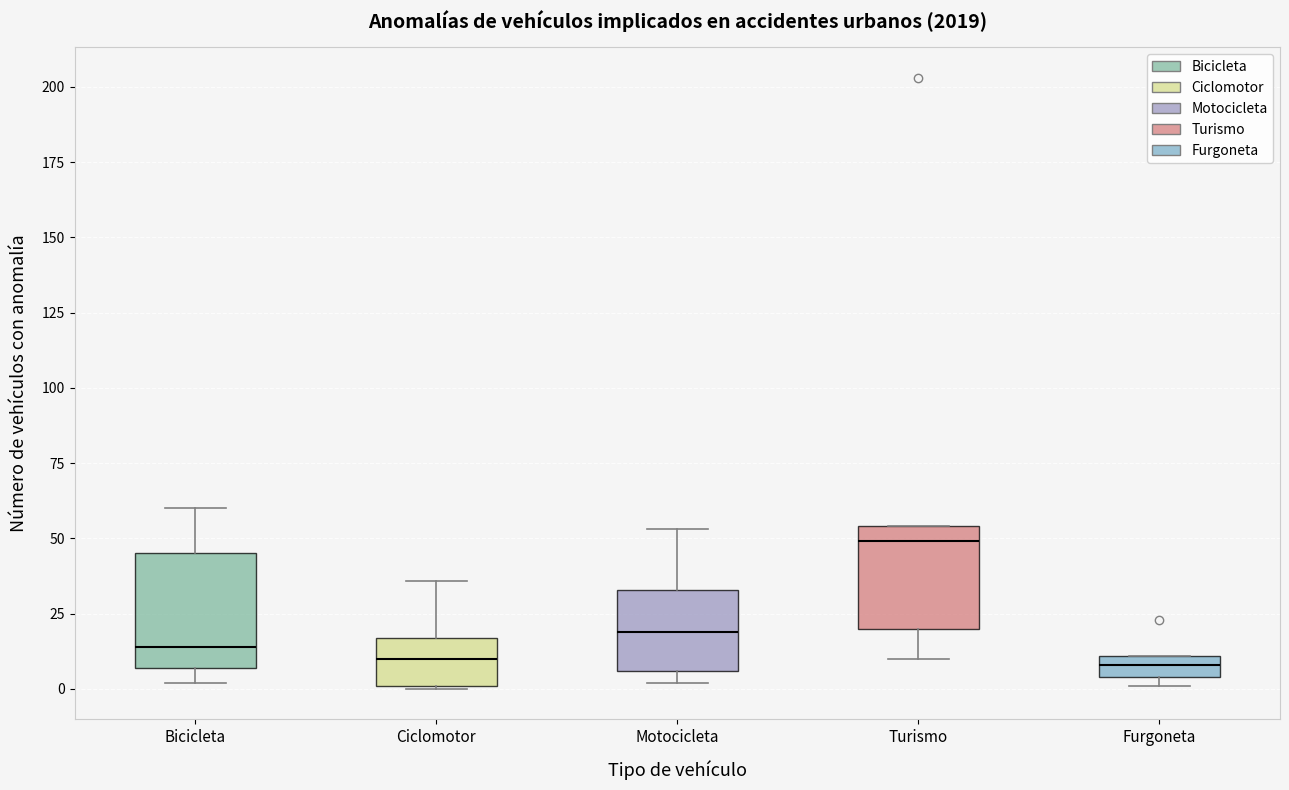

Which box's median line is the highest?

Turismo